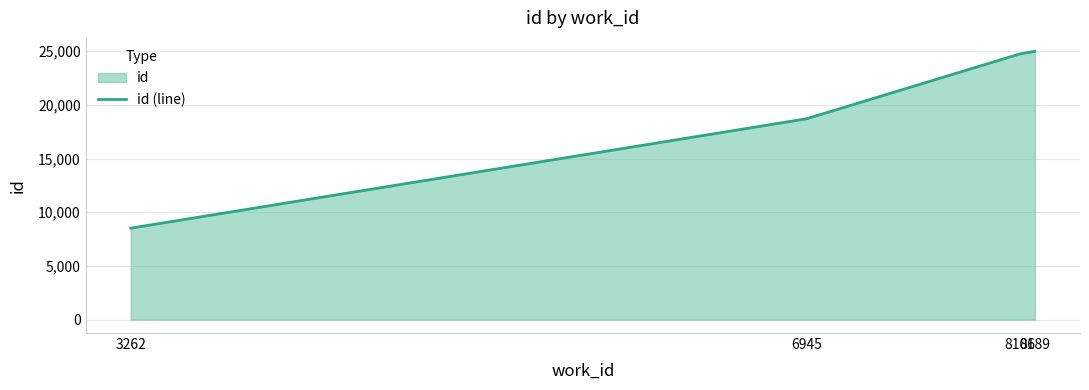

Does the chart have visible grid lines?

Yes